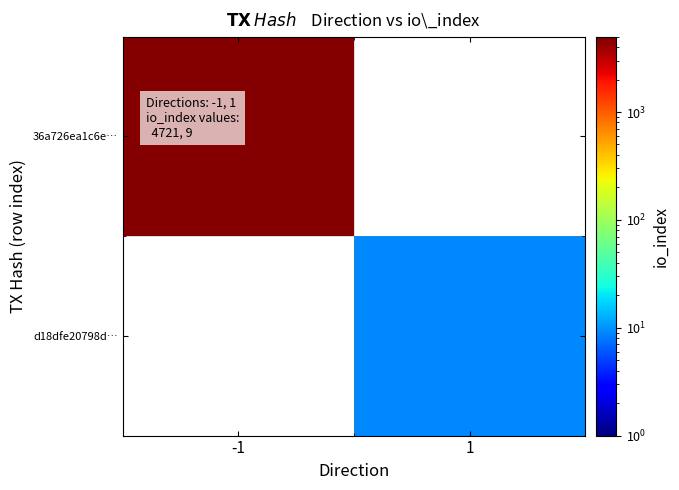

Count the number of categories in the chart.

2